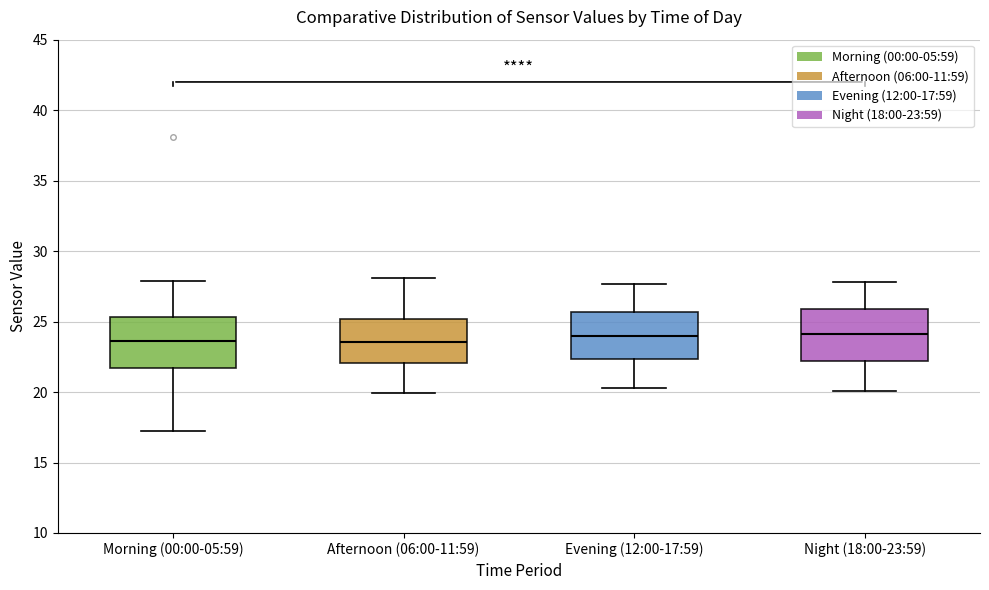

Reading left to right, read every box against the y-axis: the position of its median line, the range the box covers, and the ends of its whiskers. The values are not printed on the chart, so give them approximately, as read against the axis.

Morning (00:00-05:59): median 23.5, box 21.5 to 25.5, whiskers 17.0 to 28.0
Afternoon (06:00-11:59): median 23.5, box 22.0 to 25.0, whiskers 20.0 to 28.0
Evening (12:00-17:59): median 24.0, box 22.5 to 25.5, whiskers 20.5 to 27.5
Night (18:00-23:59): median 24.0, box 22.0 to 26.0, whiskers 20.0 to 28.0